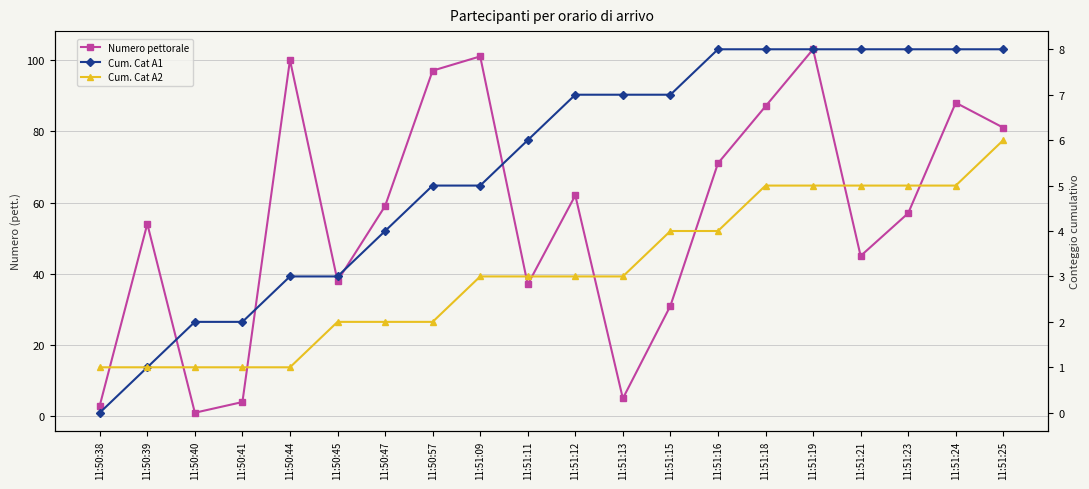

Does the chart have visible grid lines?

Yes